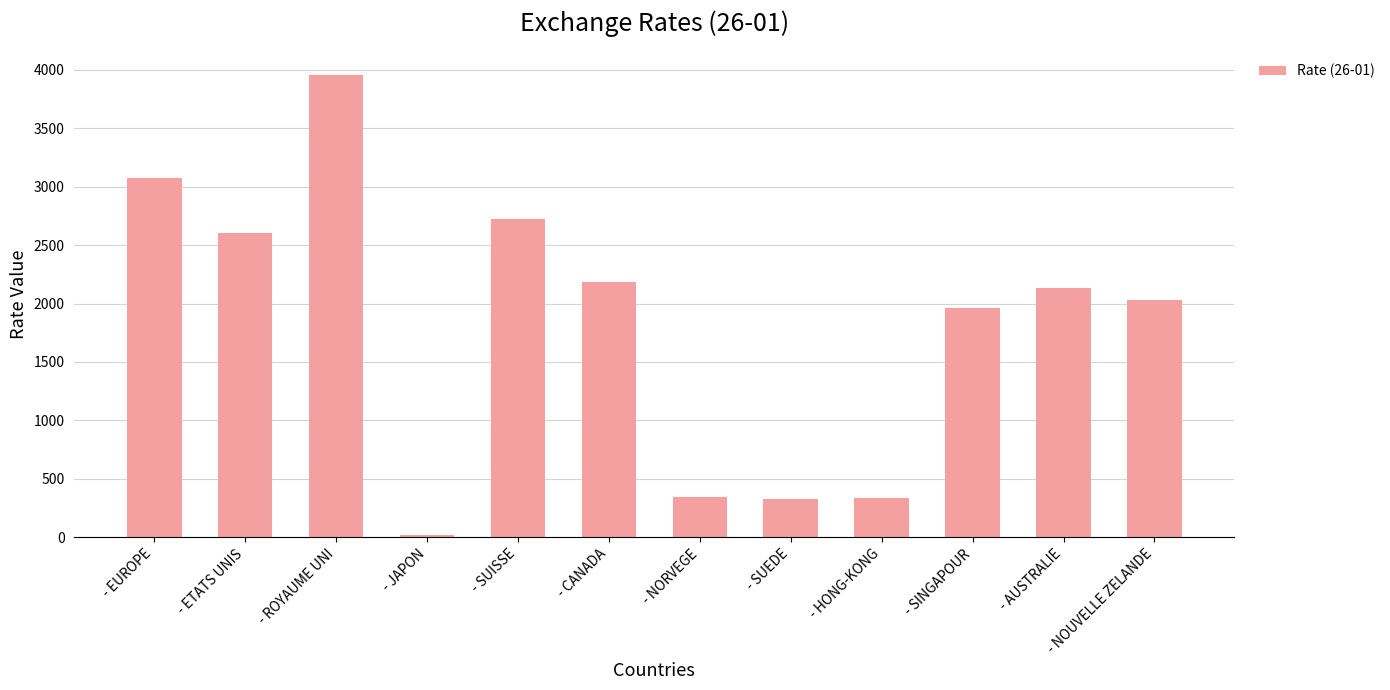

Which category has the lowest value across all series?

- JAPON